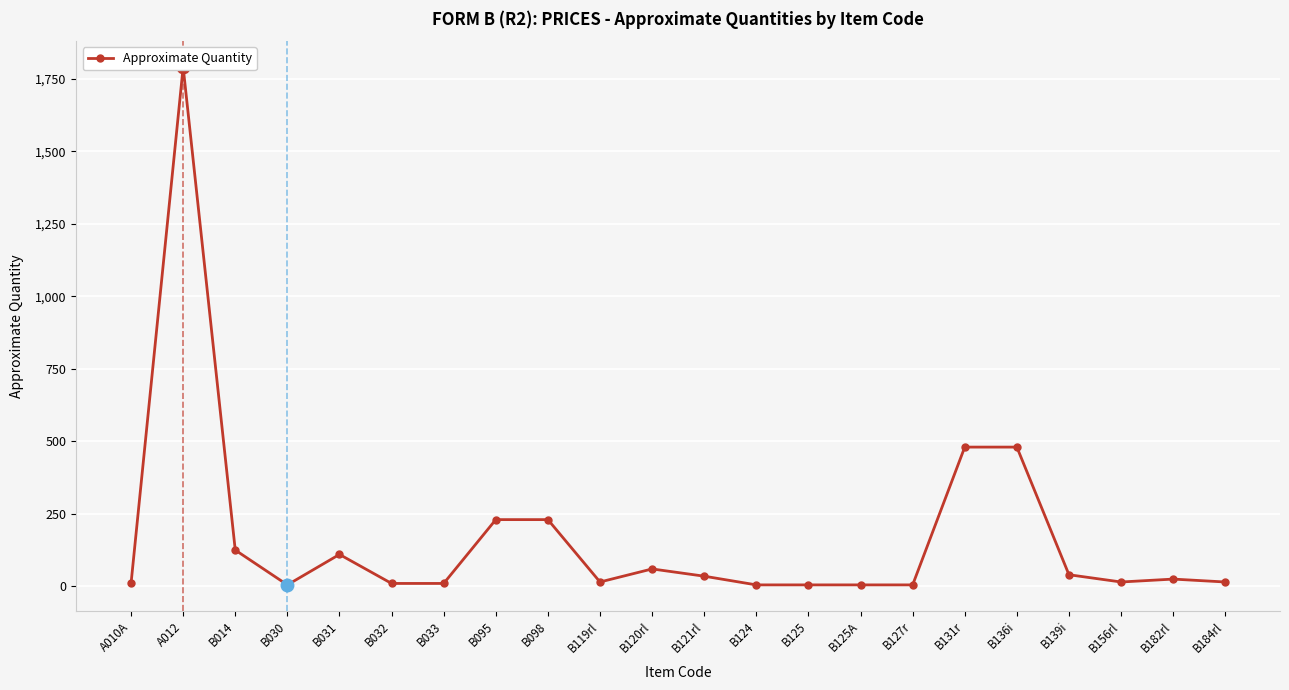

What is the approximate value at B098, to the nearest 100?

200